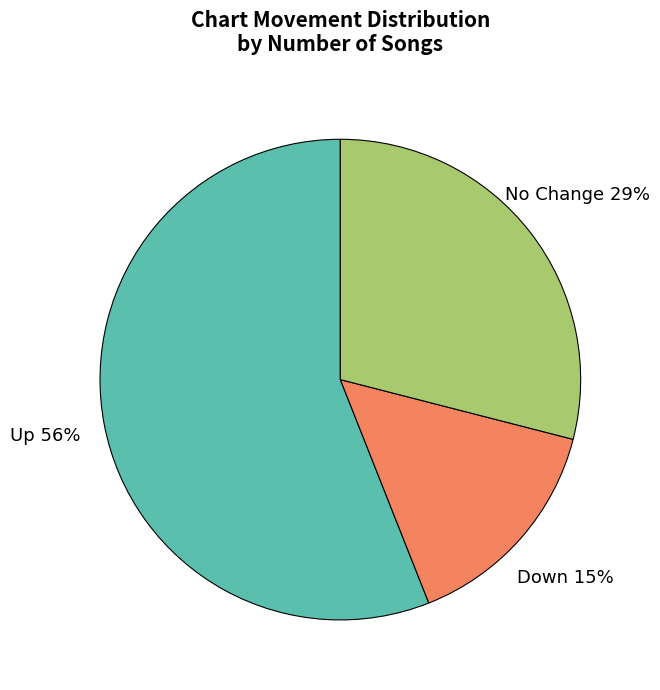

Does any single category account for the majority?

Yes